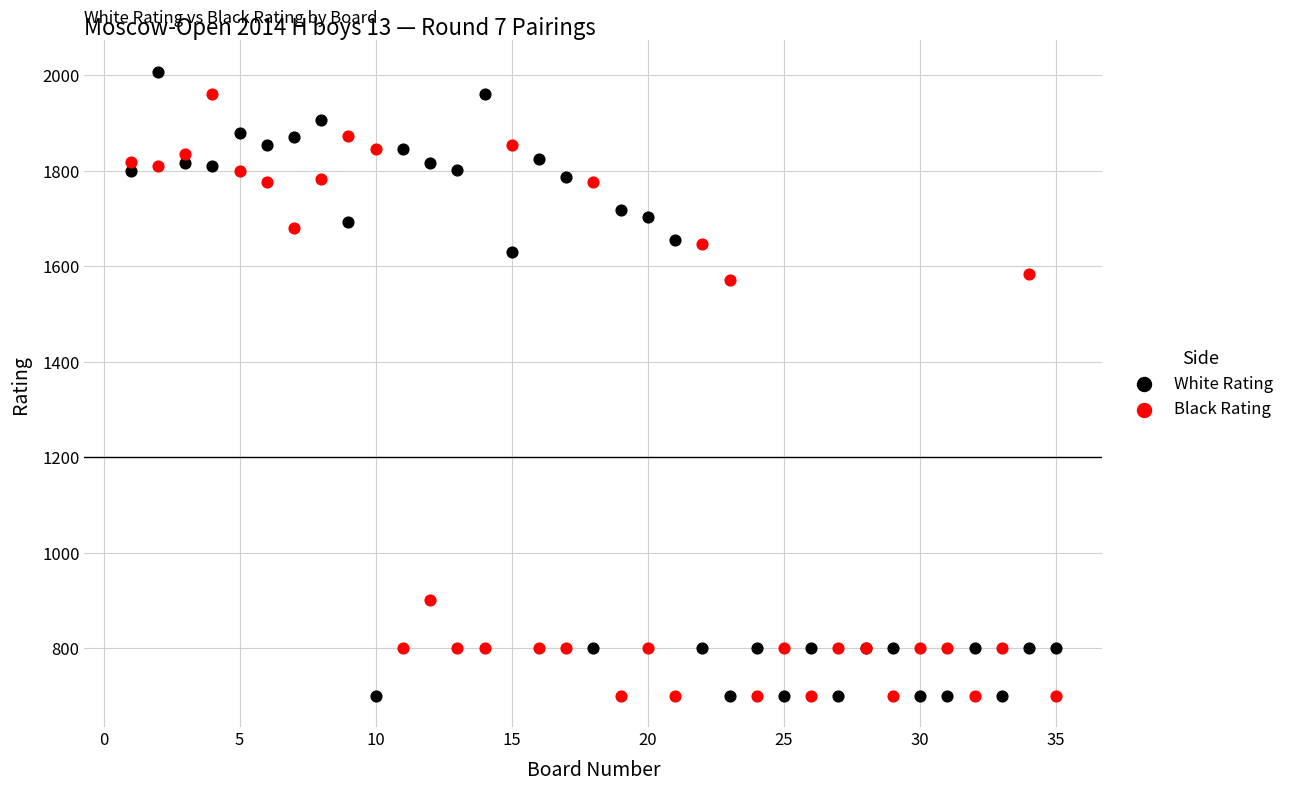

What is the X range (max minus min) for the scatter plot?

34